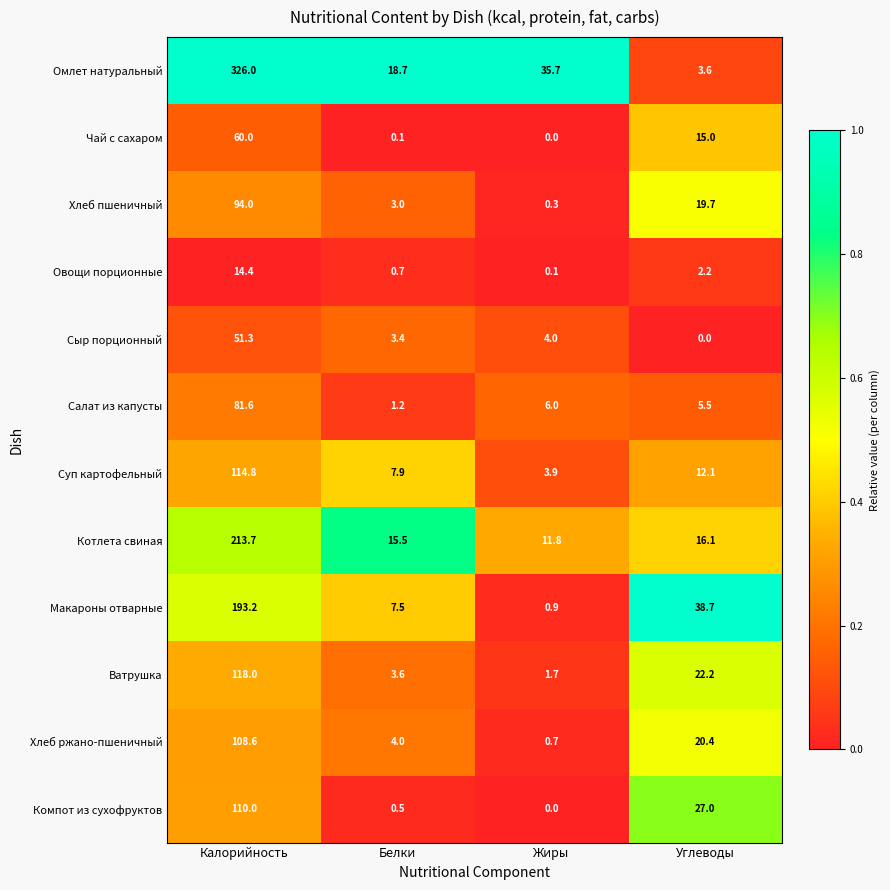

How many categories are shown in the chart?

4